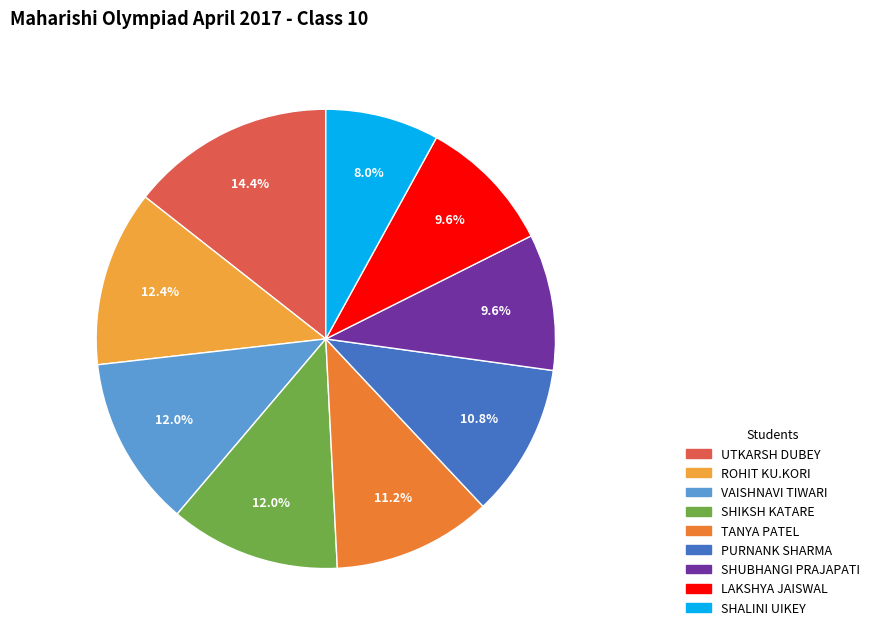

To the nearest percent, what percentage of the pie is UTKARSH DUBEY?

14%